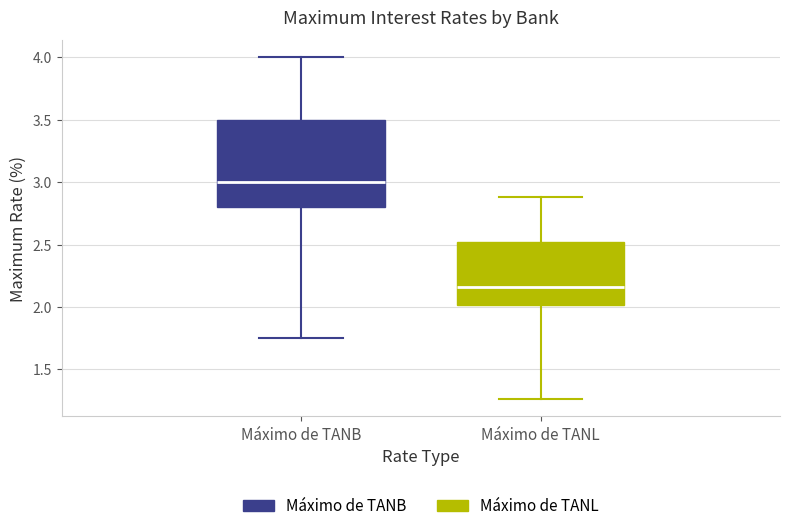

Which box has the highest median line?

Máximo de TANB